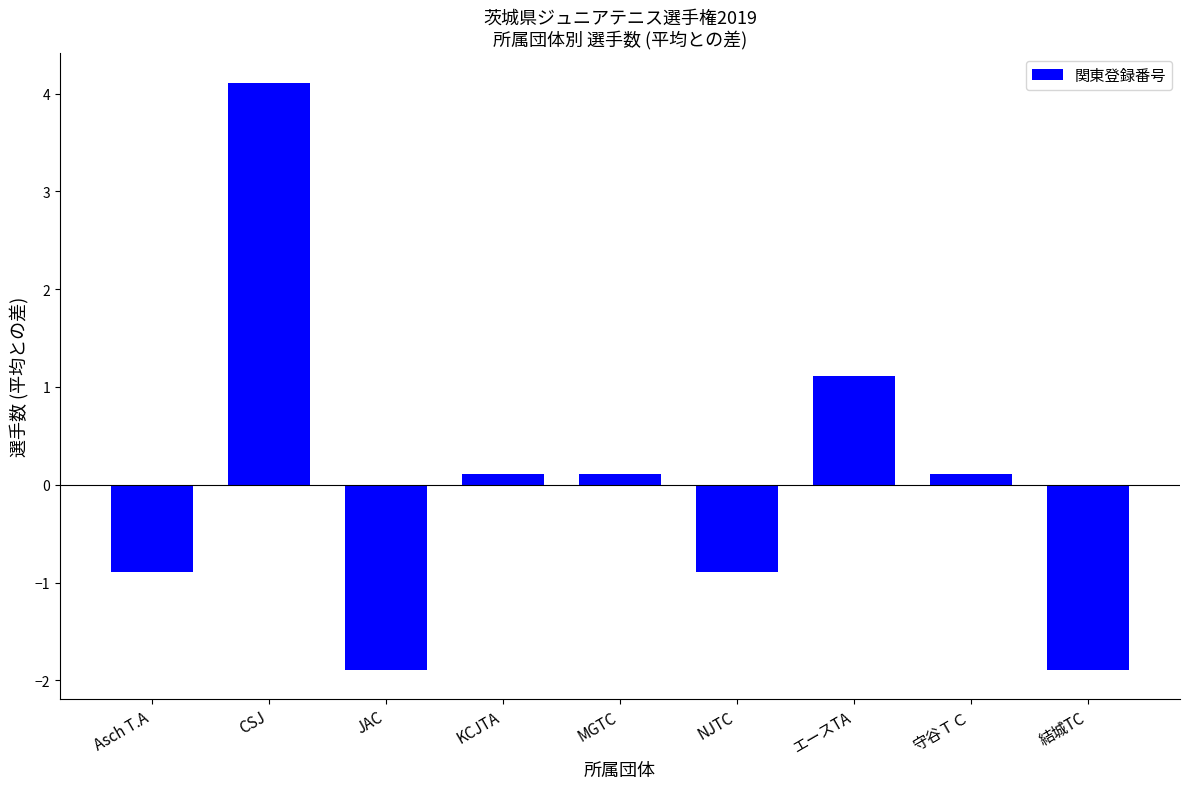

At which label does the data first exceed 0?

CSJ